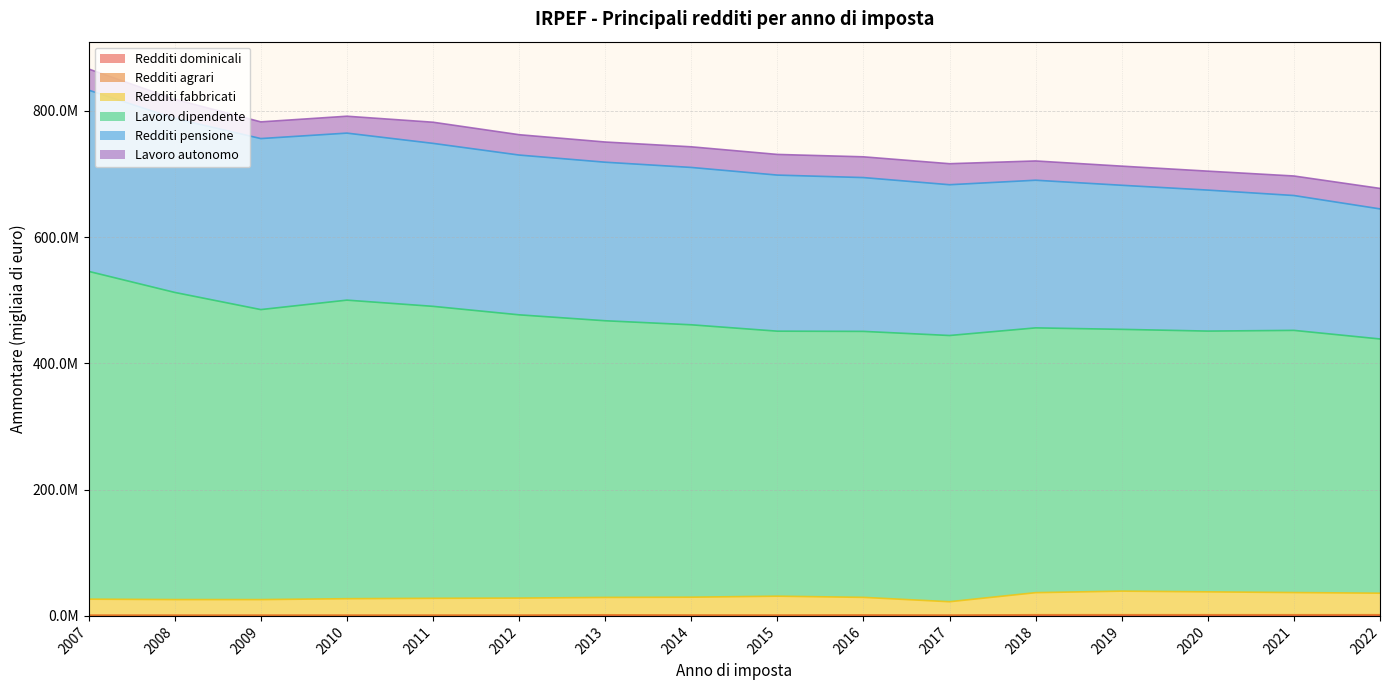

What is the sum of the Redditi dominicali values at 2009 and 2016?

1393317